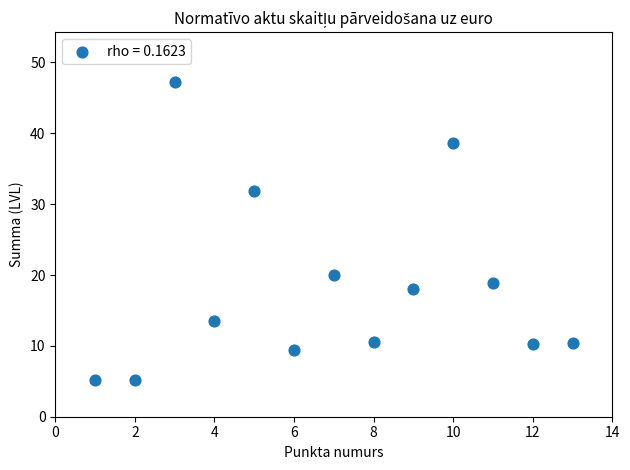

What is the range of Y values (max minus min)?

42.1